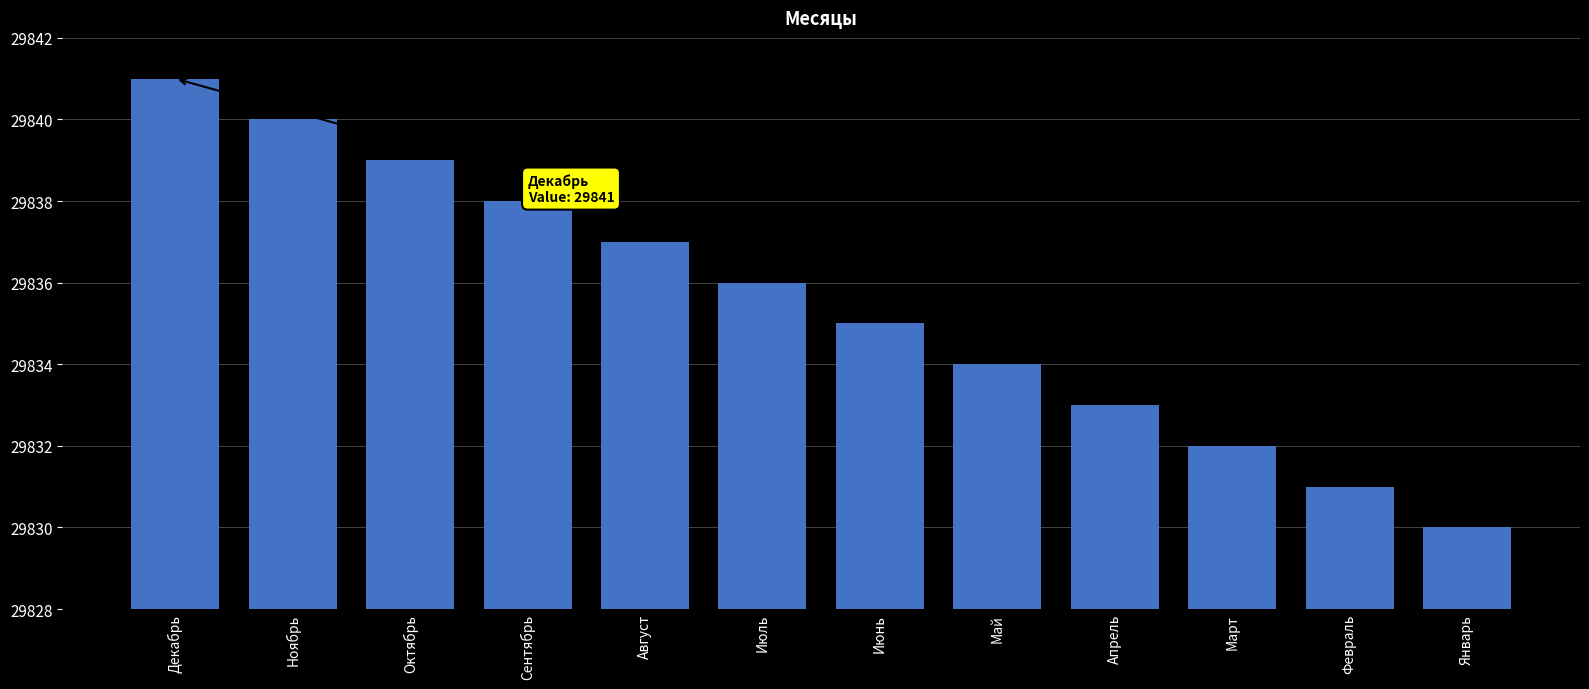

Which label corresponds to the smallest value in the chart?

Январь